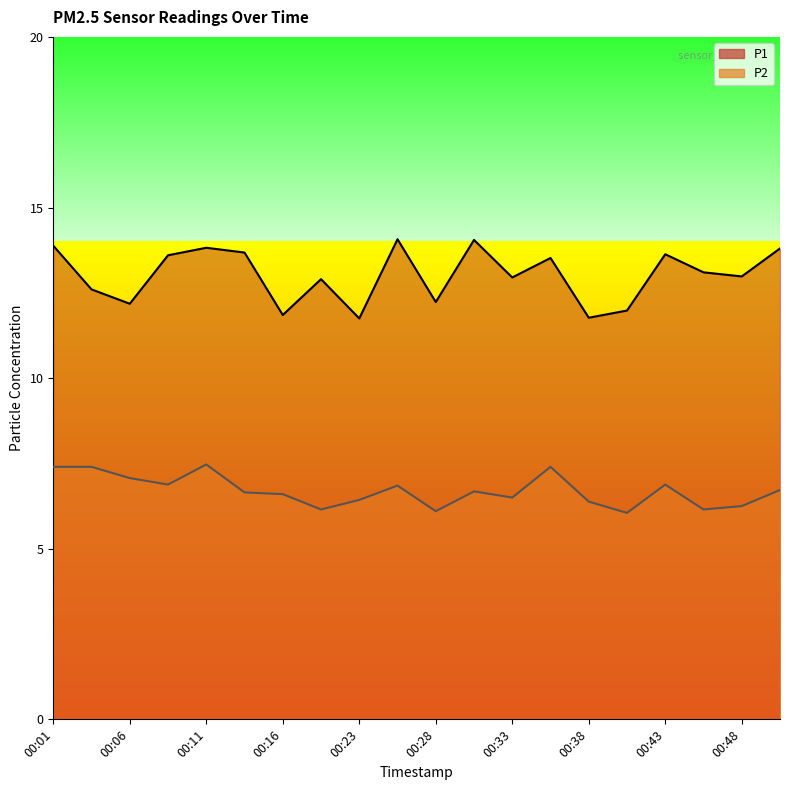

What is the sum of all P1 values?

260.3